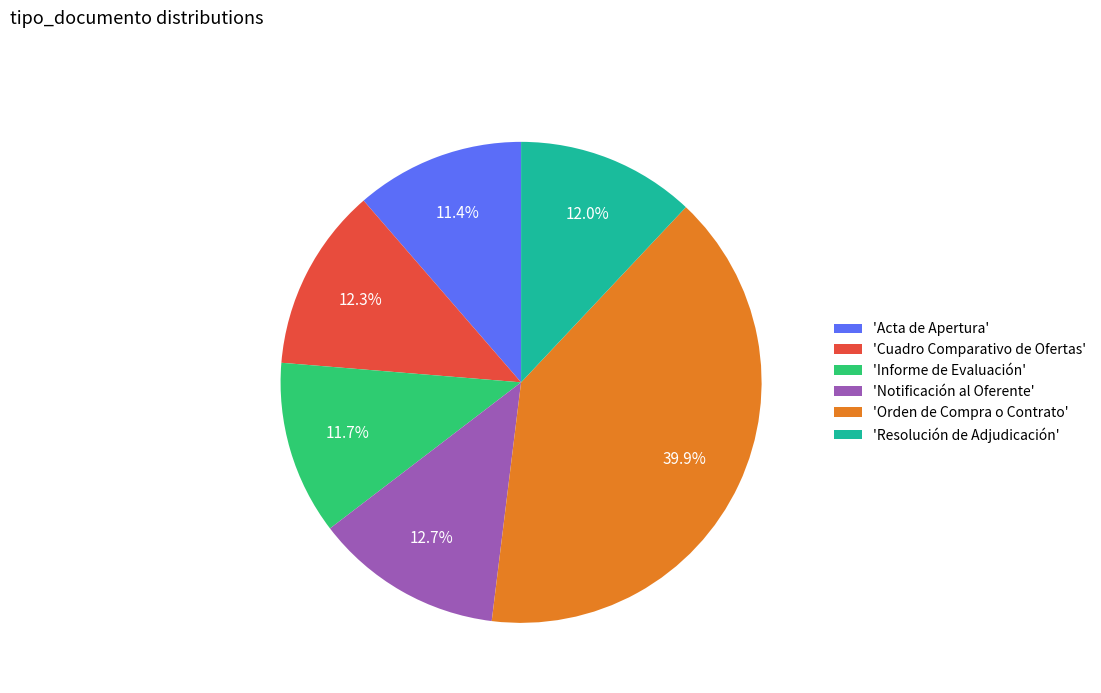

How many slices are in this pie chart?

6